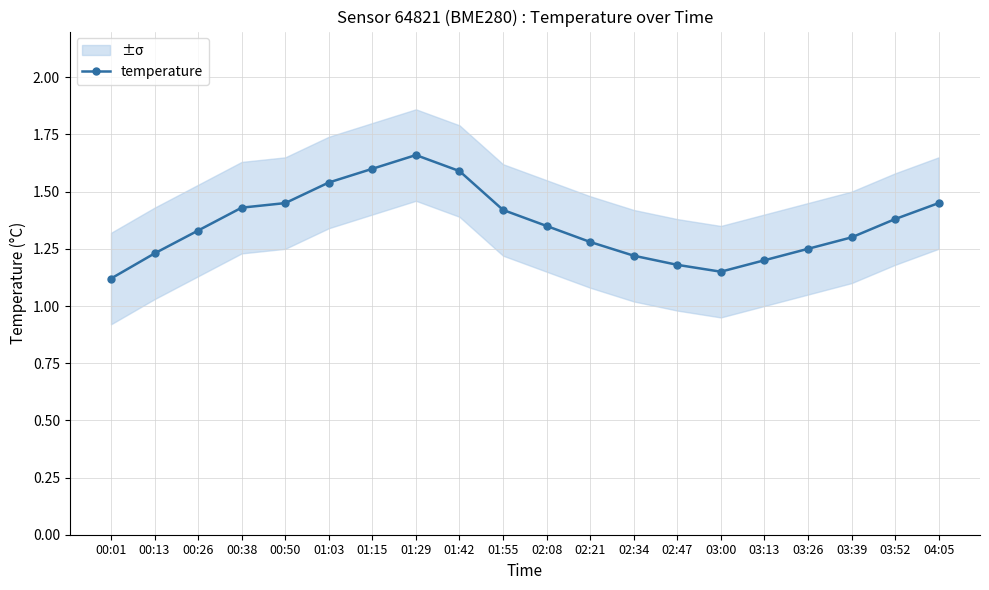

Reading right to left, transcribe all the data shown in this chart.

1.4	1.4	1.3	1.2	1.2	1.1	1.2	1.2	1.3	1.4	1.4	1.6	1.7	1.6	1.5	1.4	1.4	1.3	1.2	1.1